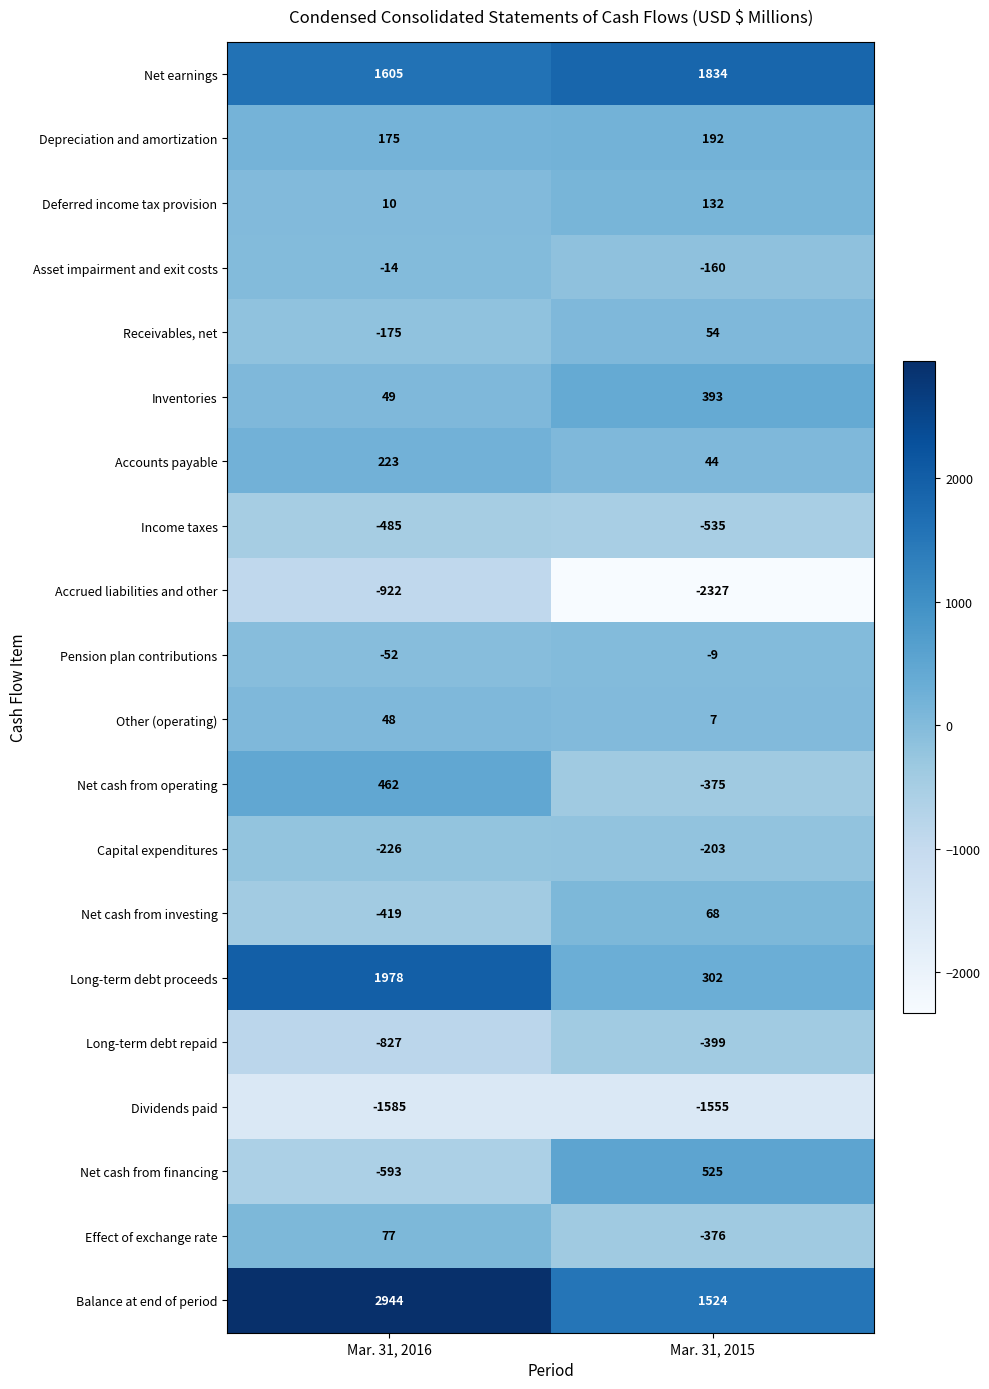

What is the difference between the maximum and minimum values in the Accrued liabilities and other series?

1405